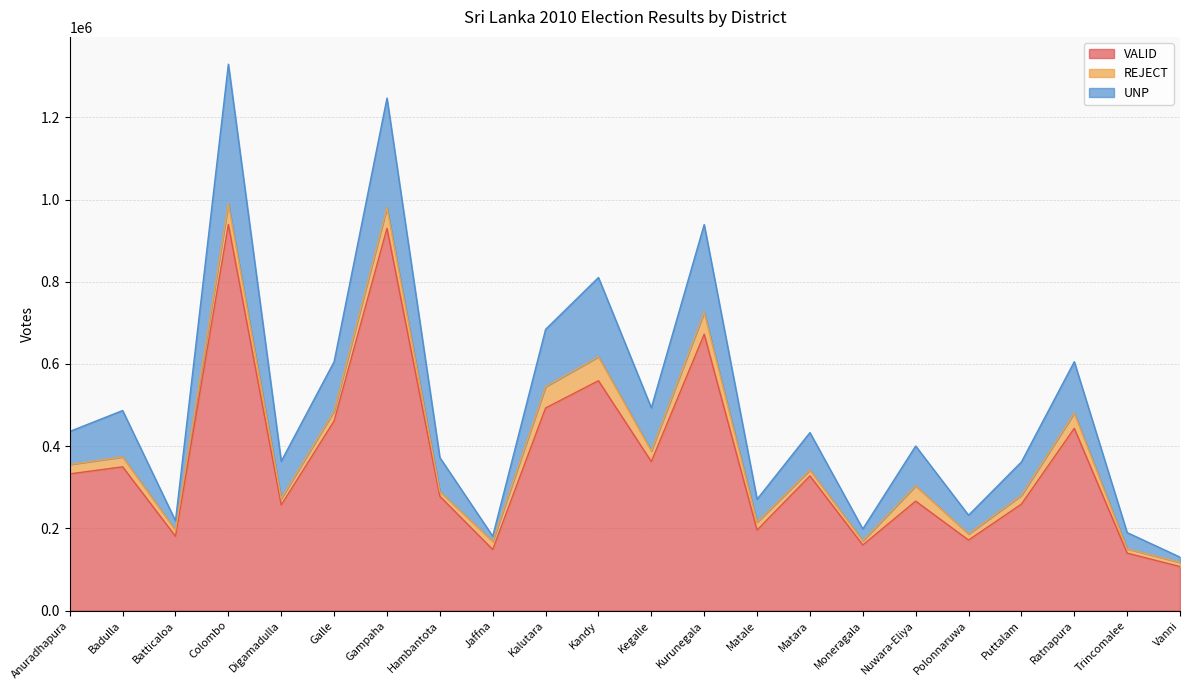

How many lines are shown in the chart?

3